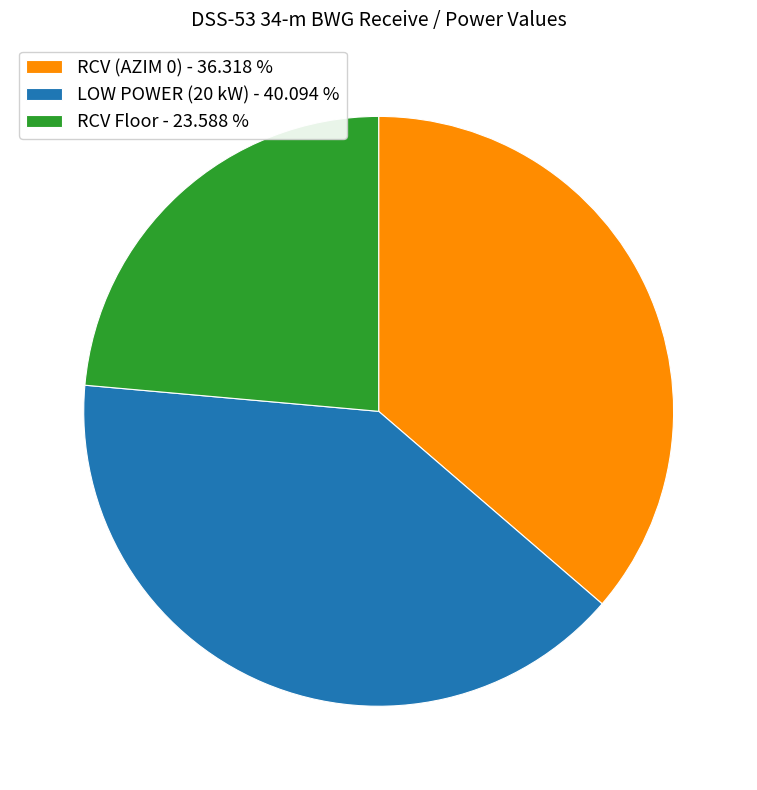

Which slice is the largest?

LOW POWER (20 kW) - 40.094 %